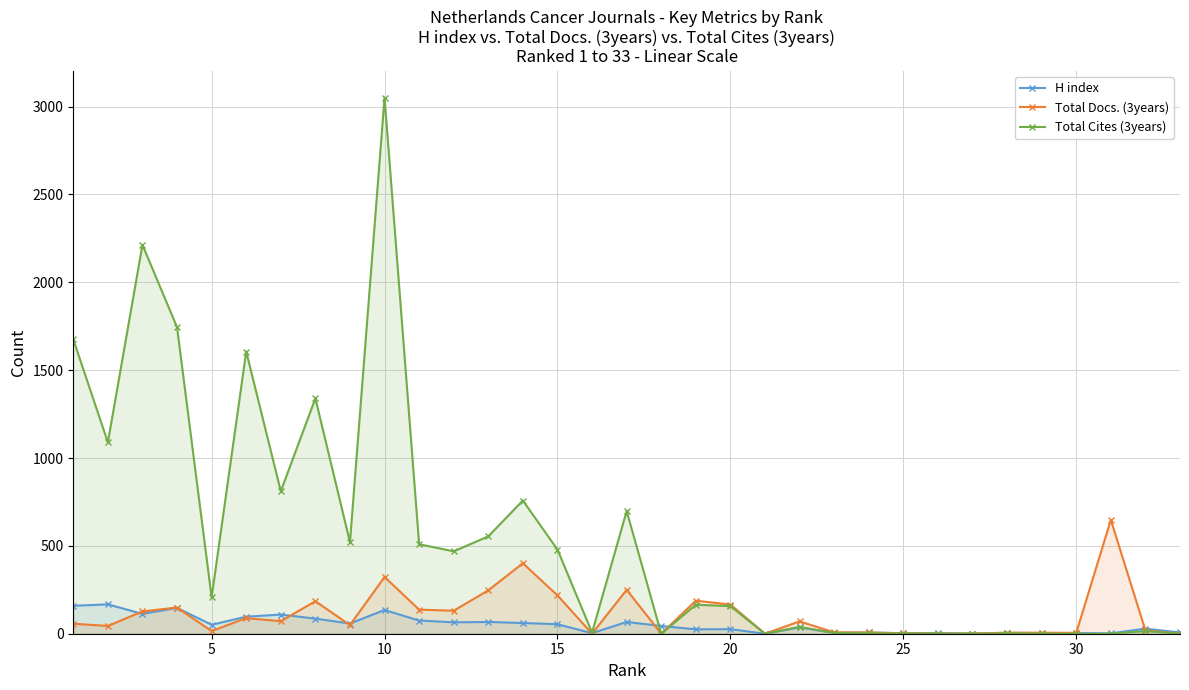

Which series has the widest spread of values?

Total Cites (3years)